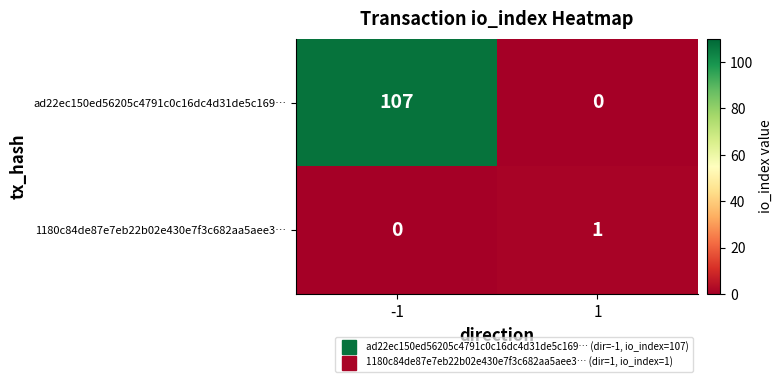

What is the sum of the ad22ec150ed56205c4791c0c16dc4d31de5c169… values at -1 and 1?

107